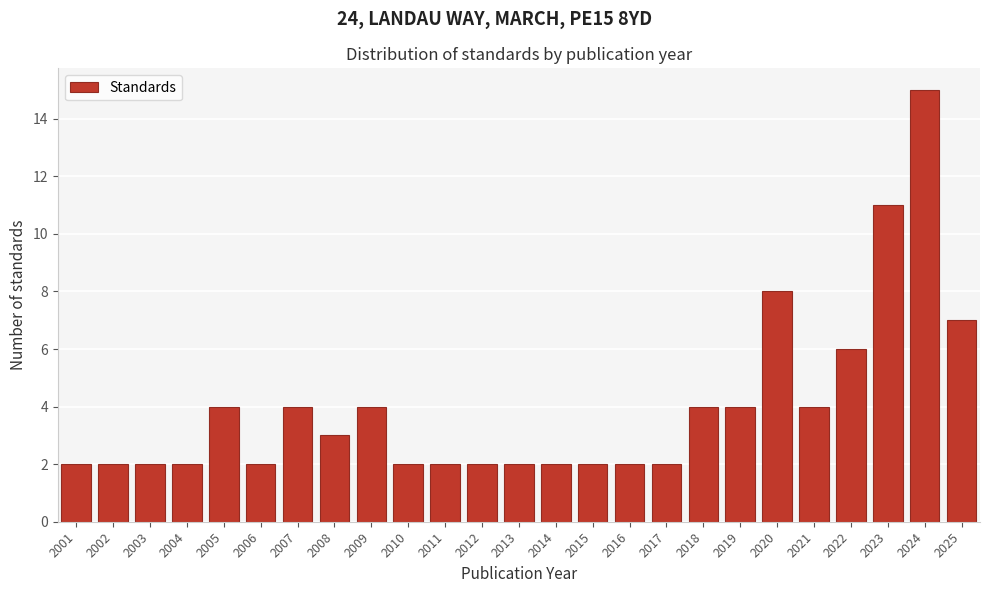

What is the height of the bar covering 2003.5 to 2004.5 on the x-axis? The values are not printed on the chart, so give them approximately, as read against the axis.

2